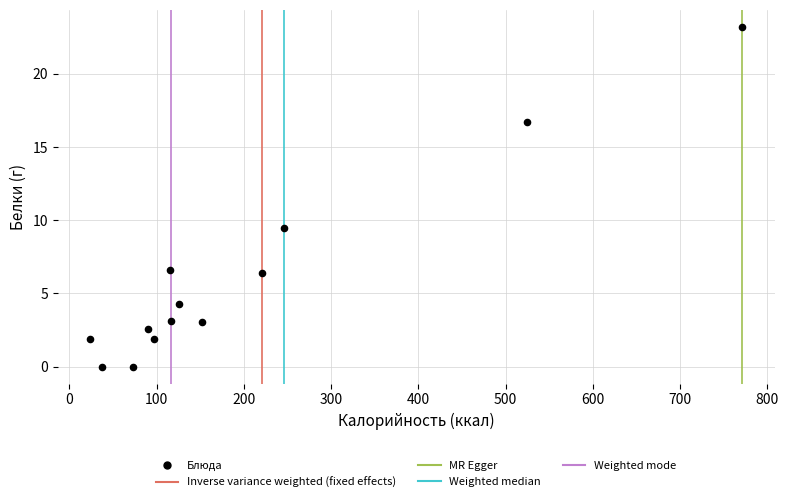

What Y value in the scatter plot is closest to 11?

9.5